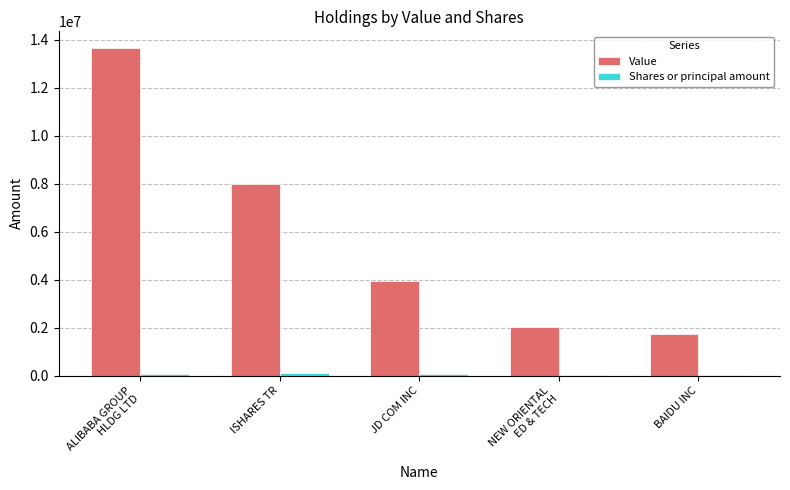

Which series has the largest total across all categories?

Value